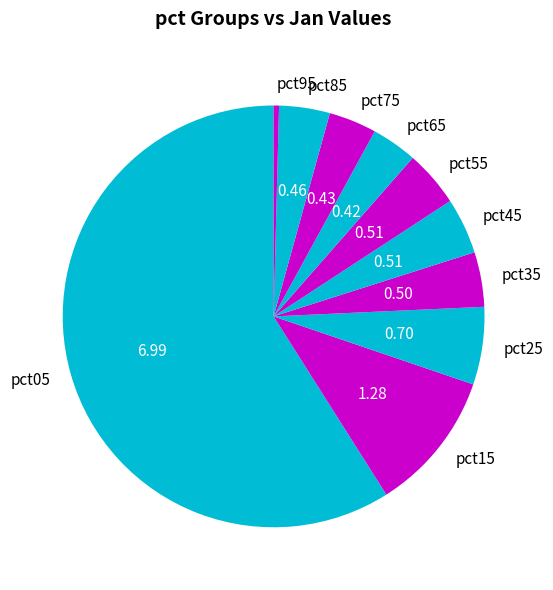

Do pct45 and pct85 together represent more than half of the pie?

No